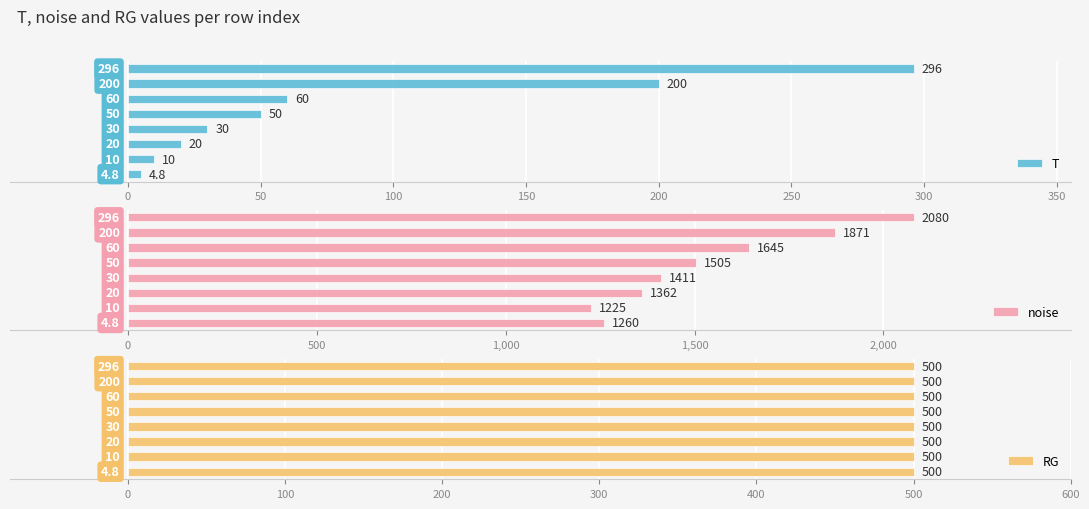

What is the average value of the noise series?

1545